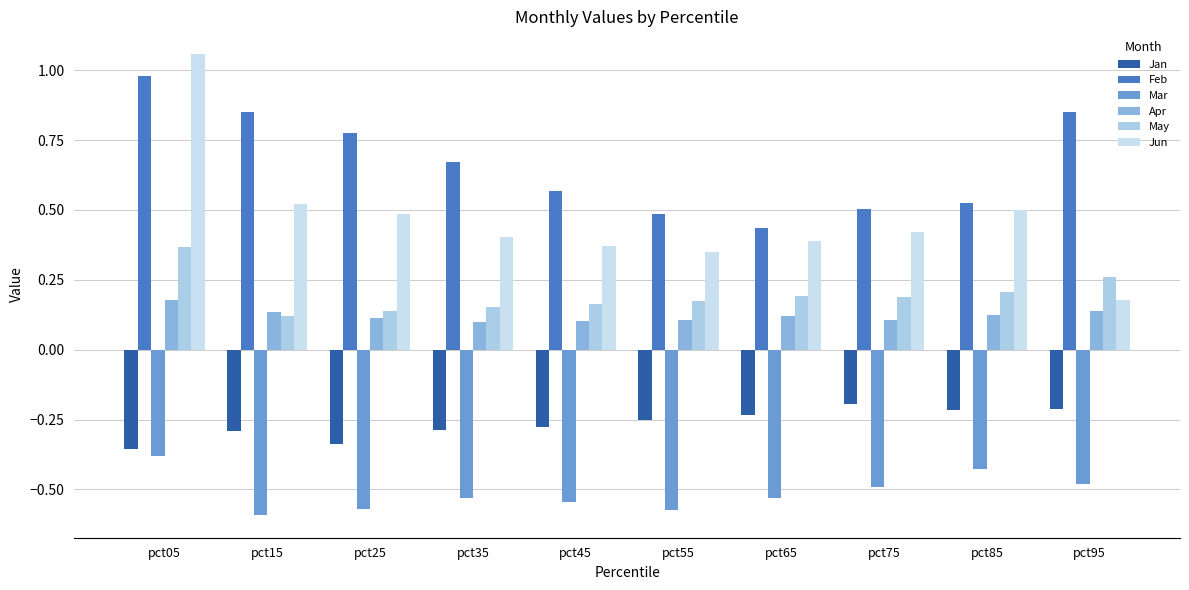

At which label does Jan reach its minimum?

pct05